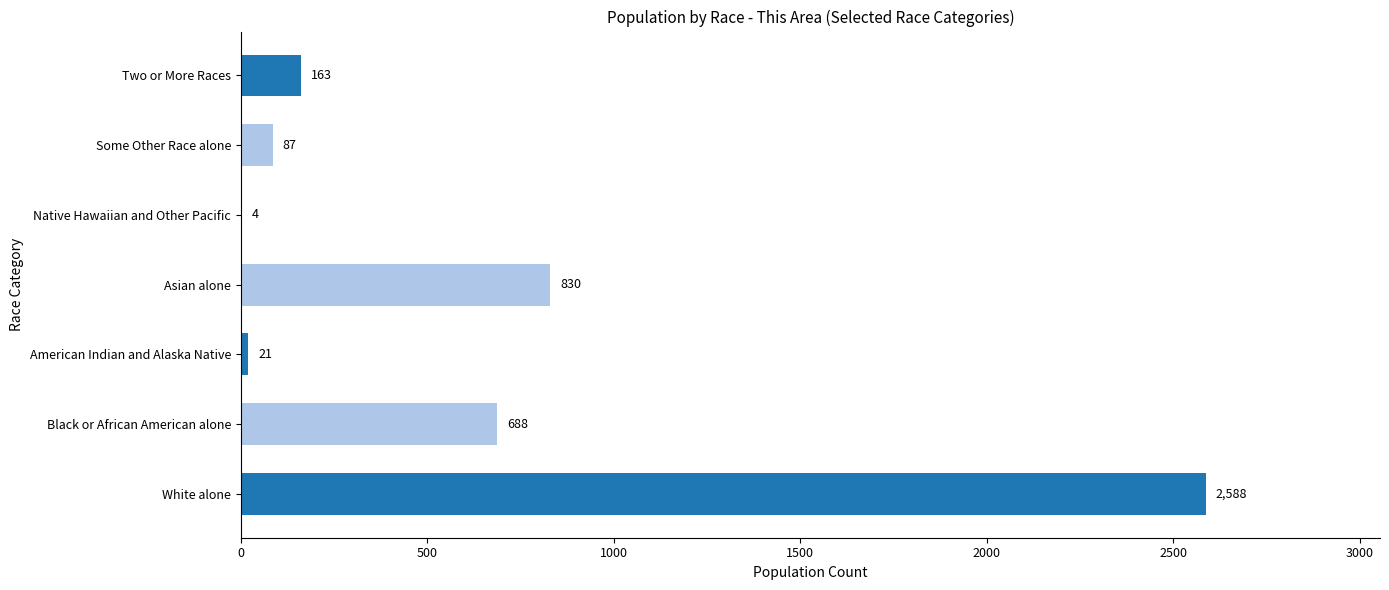

Reading top to bottom, what are all the values shown in this chart?

Two or More Races=163	Some Other Race alone=87	Native Hawaiian and Other Pacific=4	Asian alone=830	American Indian and Alaska Native=21	Black or African American alone=688	White alone=2588